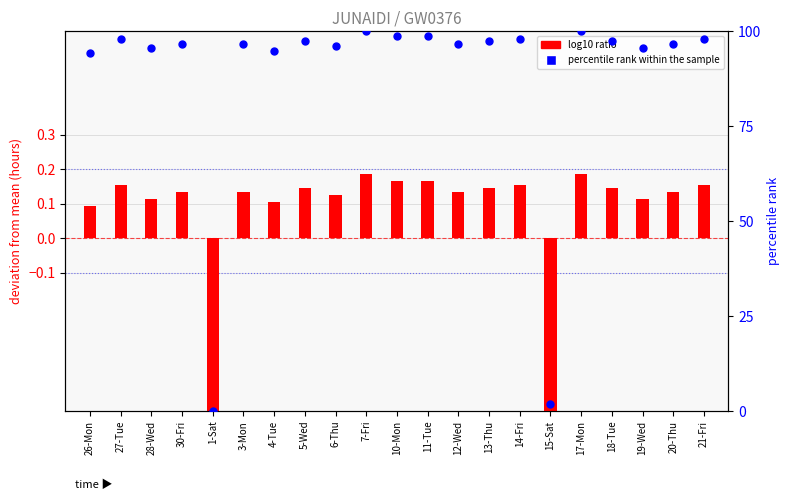

Which series reaches the maximum Y coordinate?

percentile rank within the sample